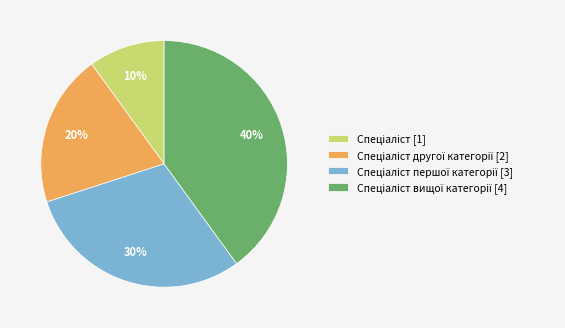

To the nearest percent, what is the average slice percentage?

25%